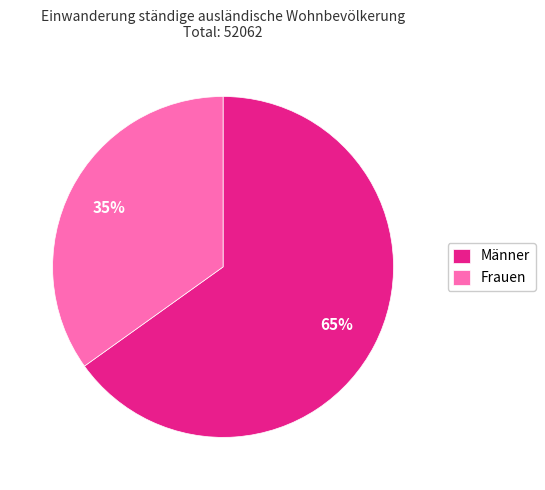

Rank the categories by value from highest to lowest.

Männer, Frauen